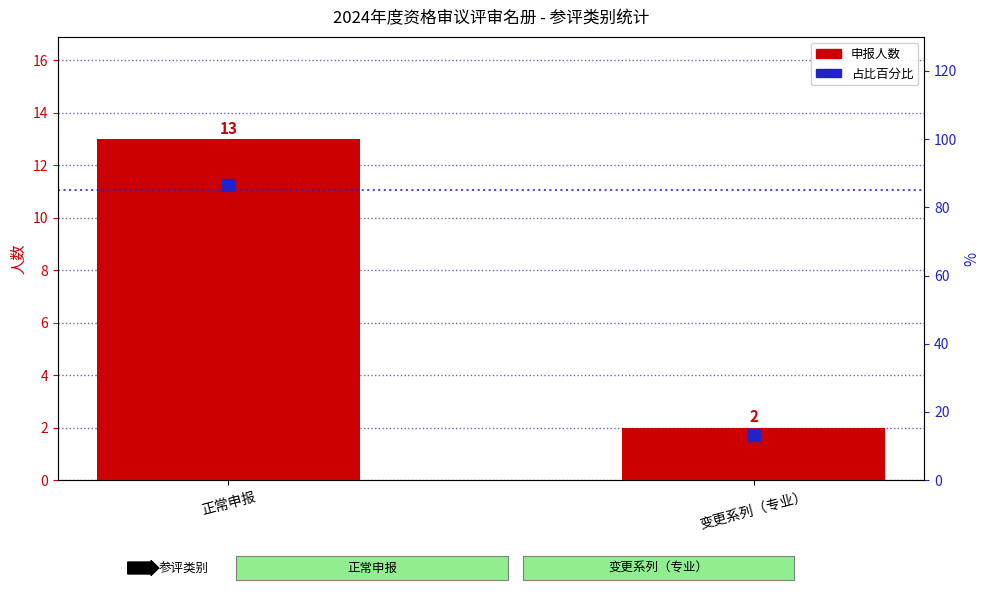

Which series changed the most between 正常申报 and 变更系列（专业）?

占比百分比